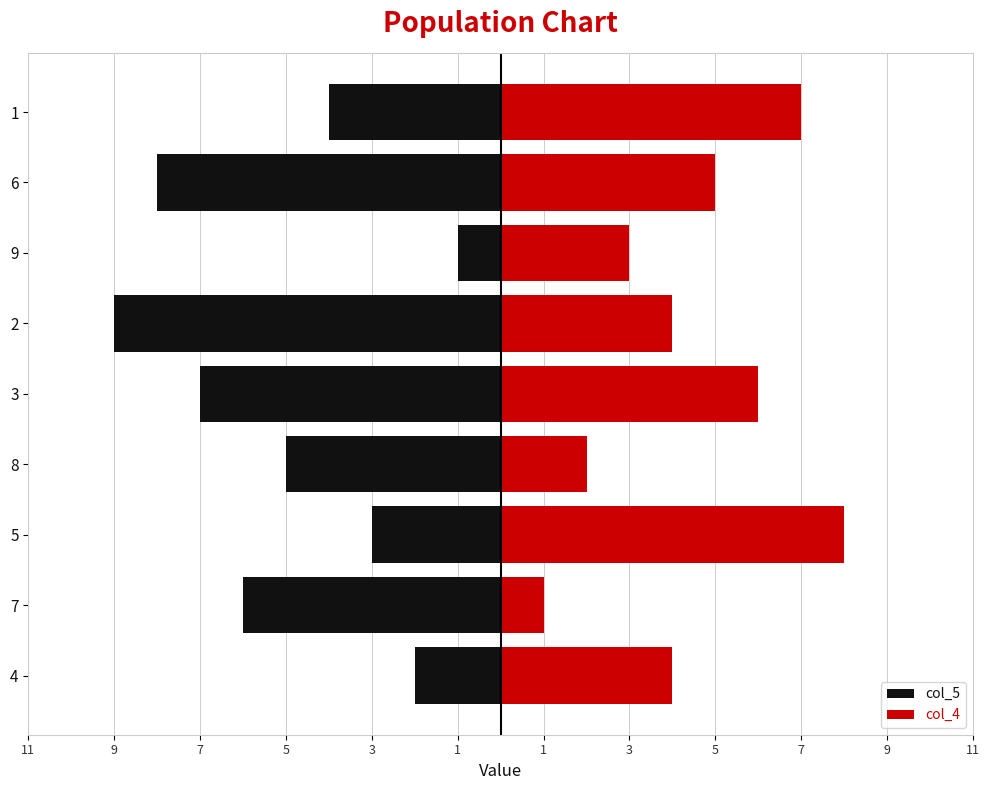

How many col_4 values are between 3 and 6?

5